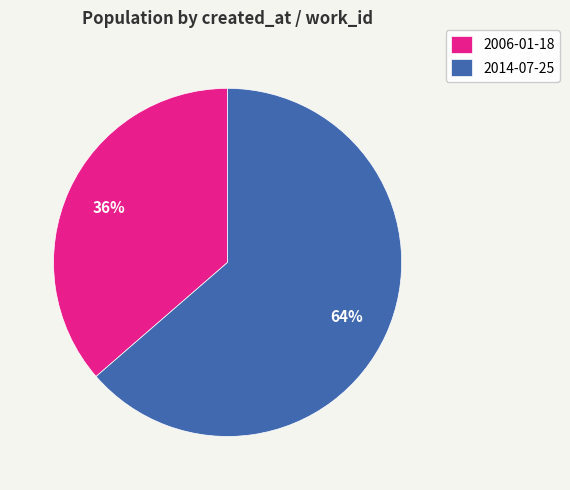

To the nearest percent, what is the average slice percentage?

50%